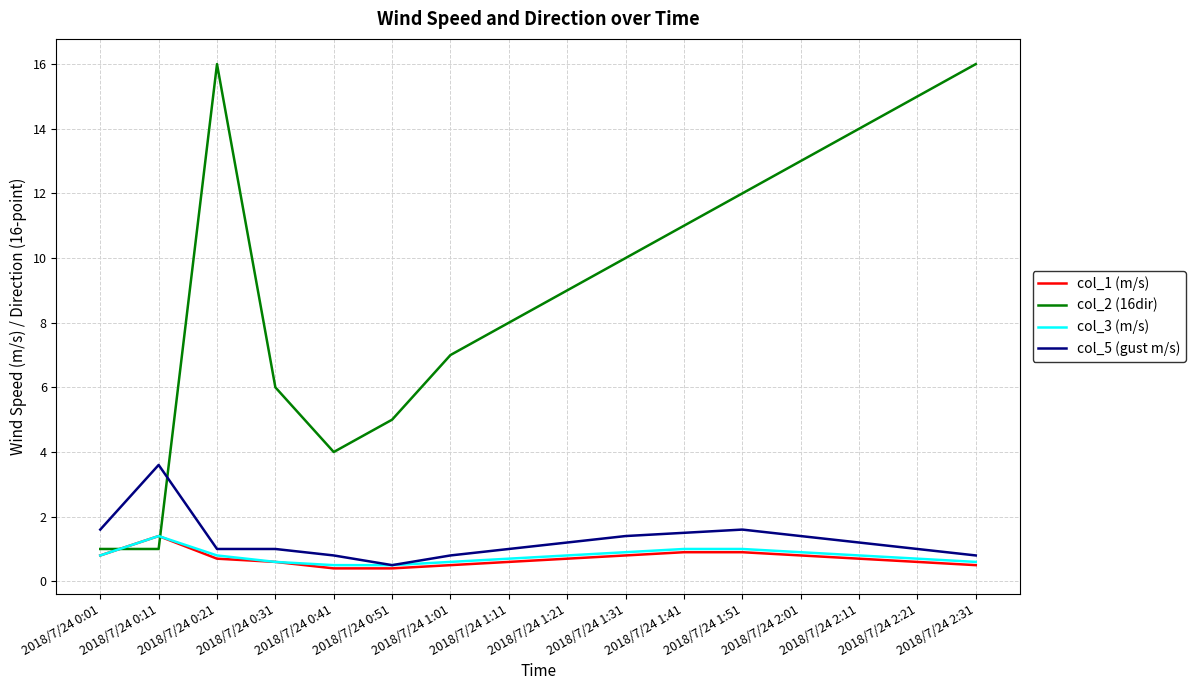

How many lines are shown in the chart?

4